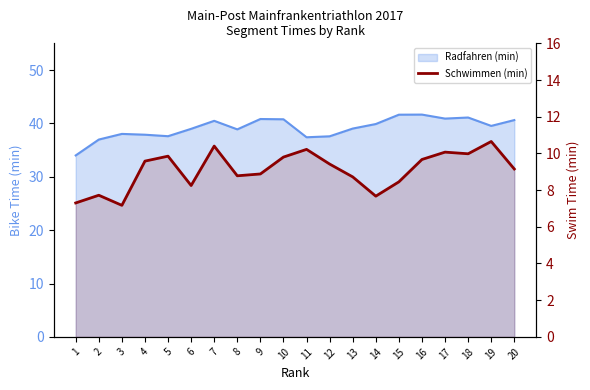

List the labels in order of value, largest first.

19, 7, 11, 17, 18, 5, 10, 16, 4, 12, 20, 9, 8, 13, 15, 6, 2, 14, 1, 3